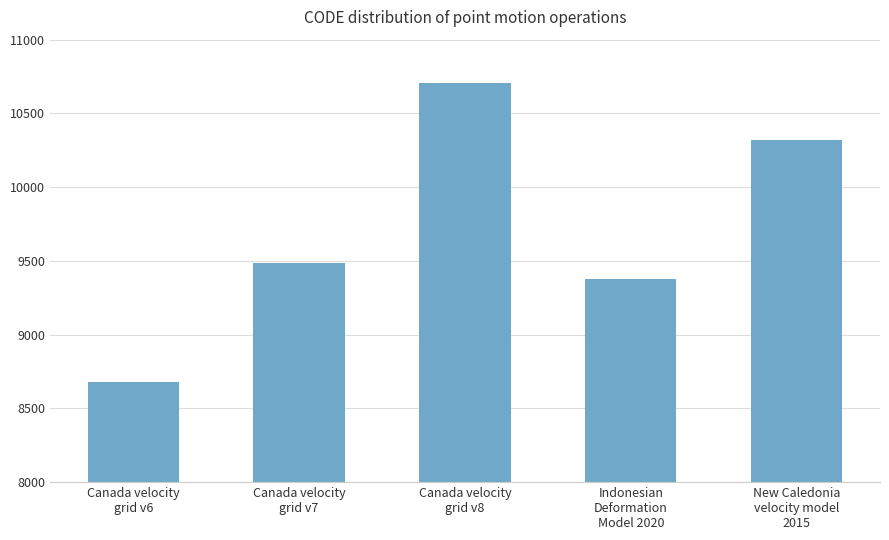

Rank the categories by value from highest to lowest.

Canada velocity
grid v8, New Caledonia
velocity model
2015, Canada velocity
grid v7, Indonesian
Deformation
Model 2020, Canada velocity
grid v6